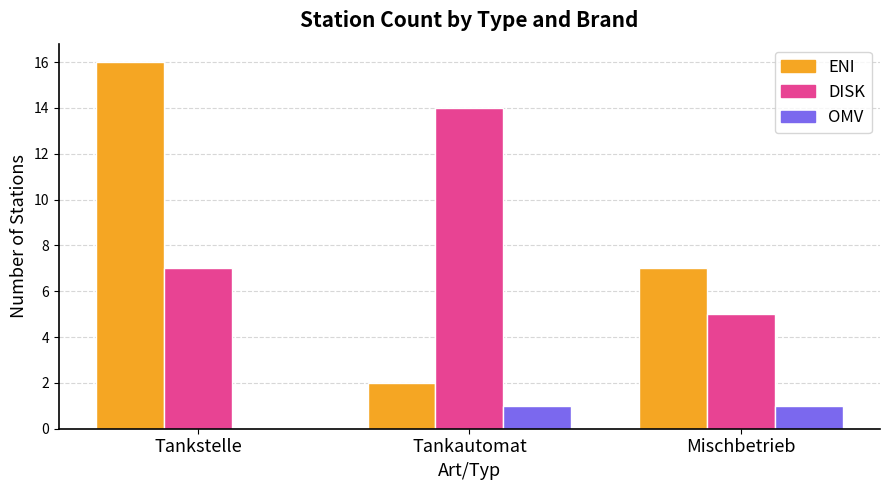

Which series has the widest spread of values?

ENI